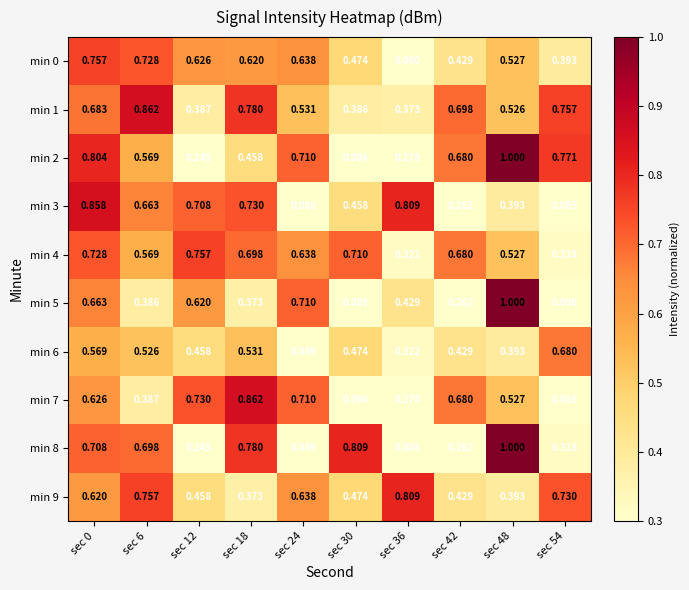

Count the number of categories in the chart.

10